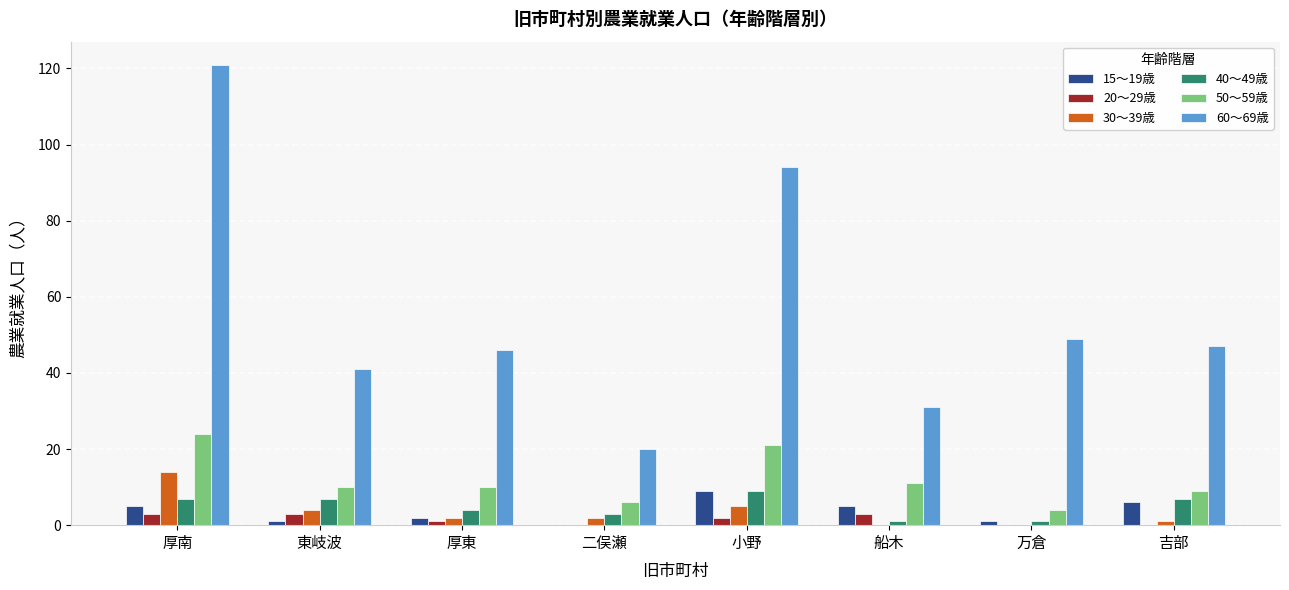

What is the total value across all series at 船木?

51